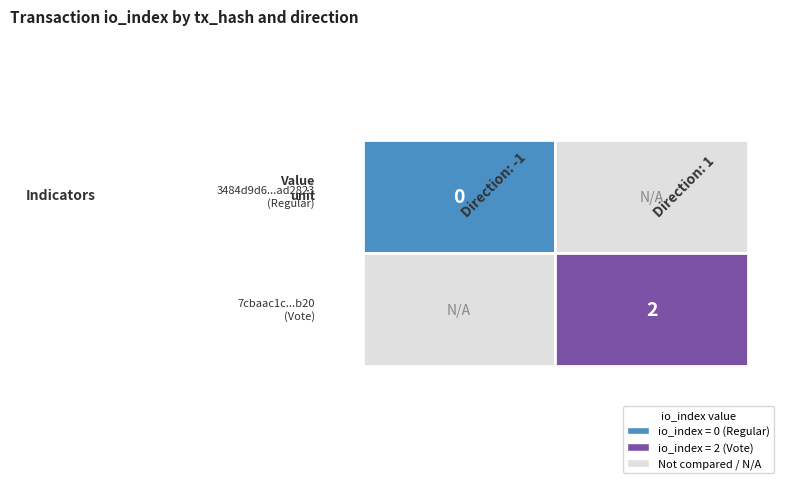

Is it true that the value at 1 is 1?

False